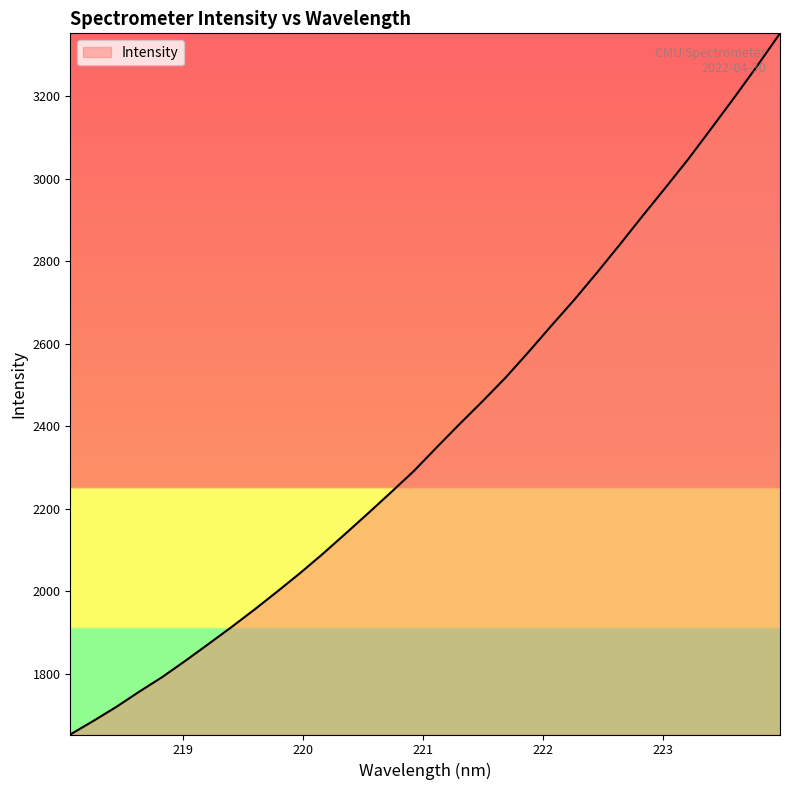

What is the maximum value shown in the chart?

3352.5